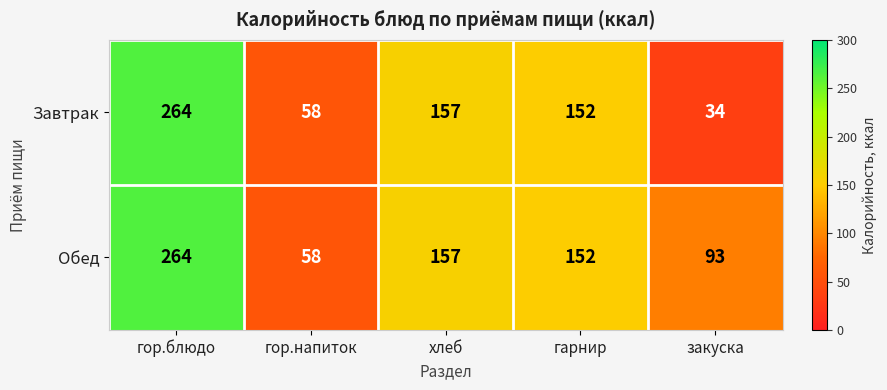

The value of Обед at гарнир is 79. True or false?

False